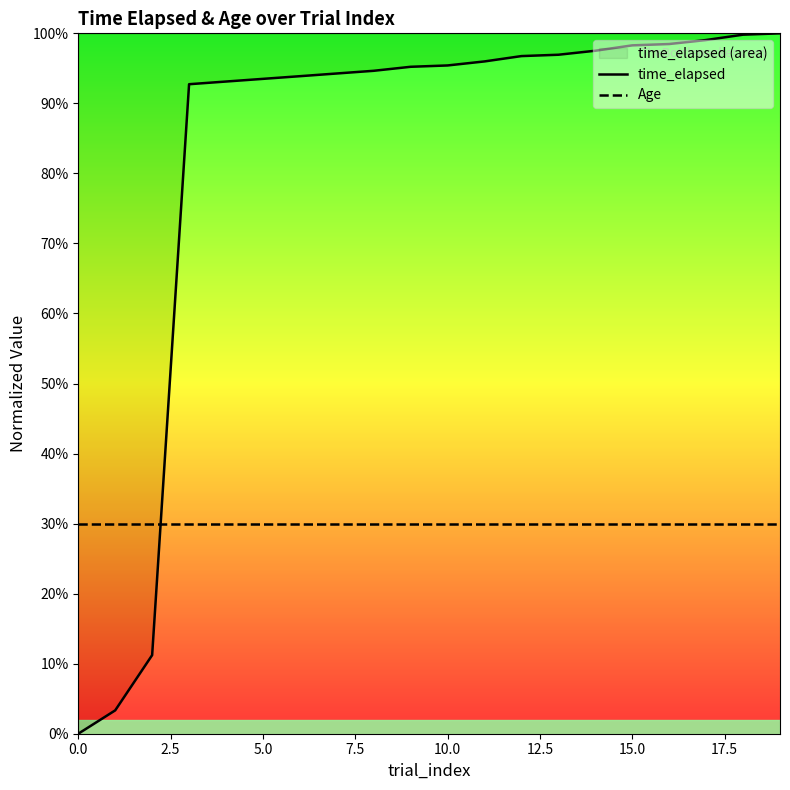

True or false: Age has more than 1 points higher than both neighbors.

False